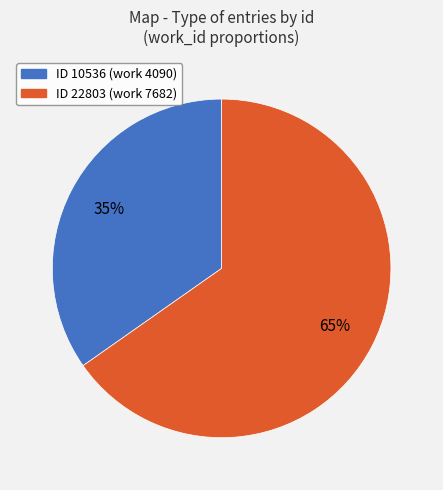

Is there a majority slice in this chart?

Yes